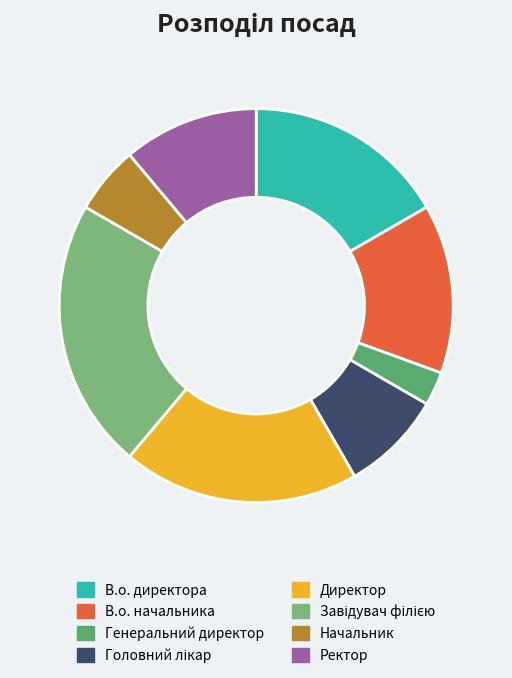

Which has a higher value, В.о. директора or В.о. начальника?

В.о. директора